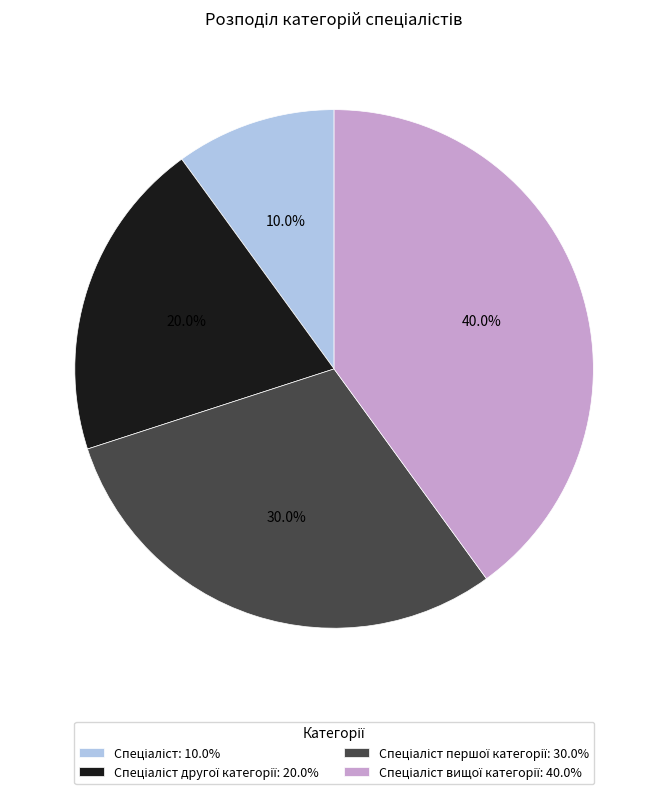

Count the number of slices in the pie.

4